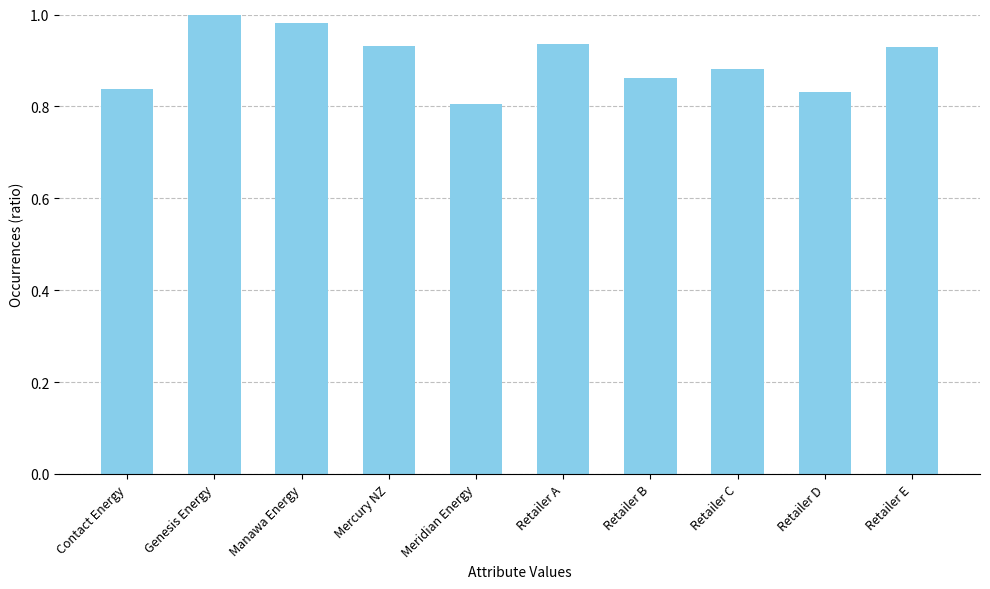

Where is the data nearest to the value 0?

Meridian Energy